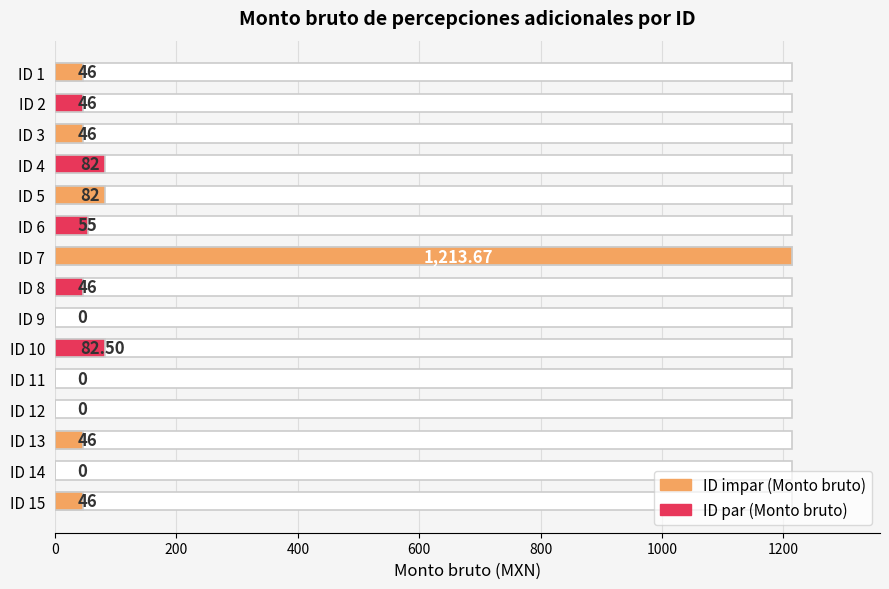

What is the sum of all values?

1791.2